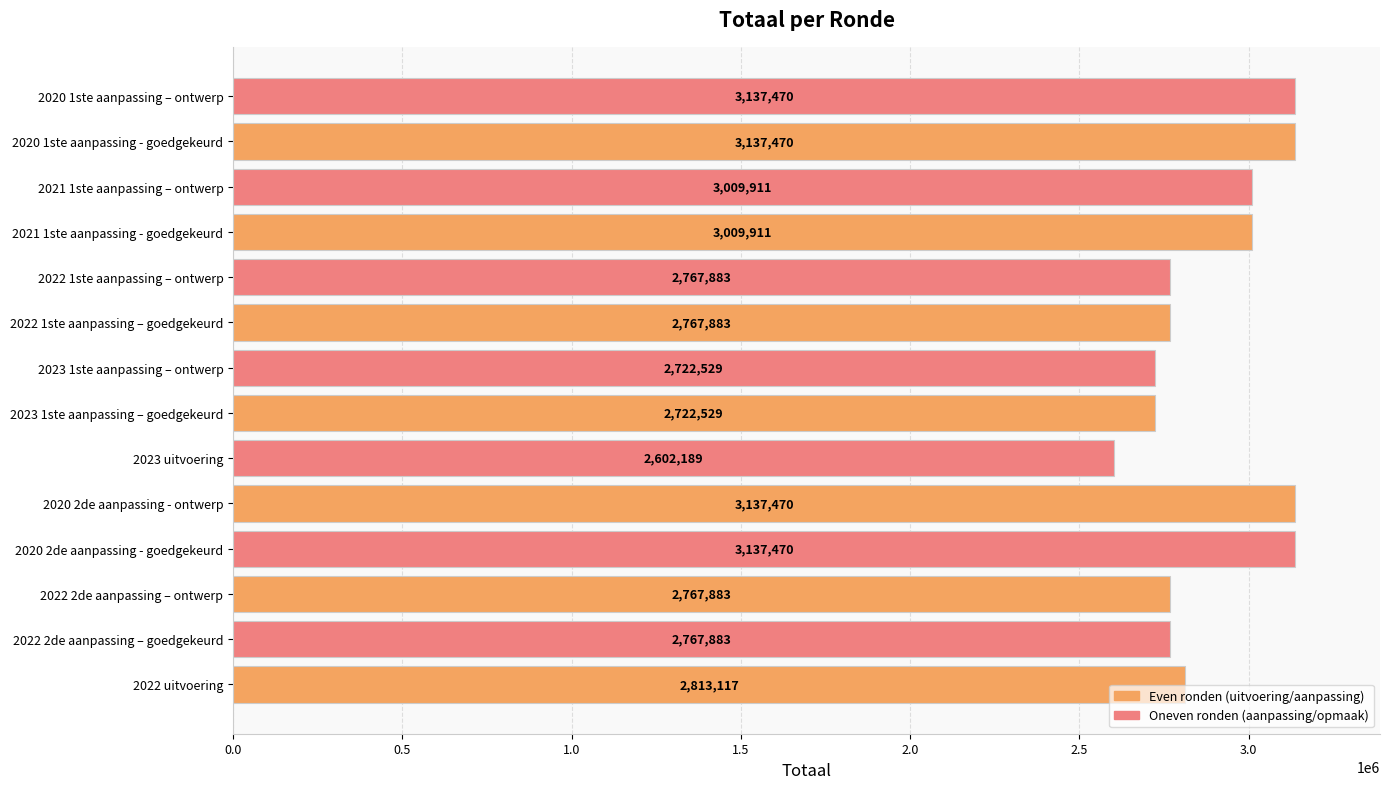

What is the change in value from 2020 2de aanpassing - ontwerp to 2023 1ste aanpassing – goedgekeurd?

-414941